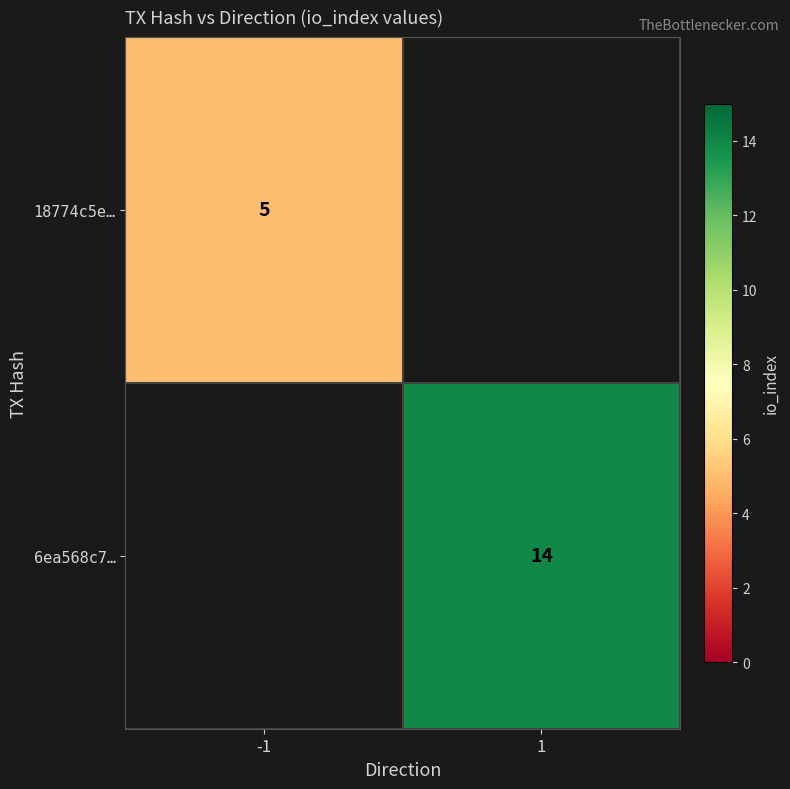

The 18774c5e… series shows 5 at -1. True or false?

True